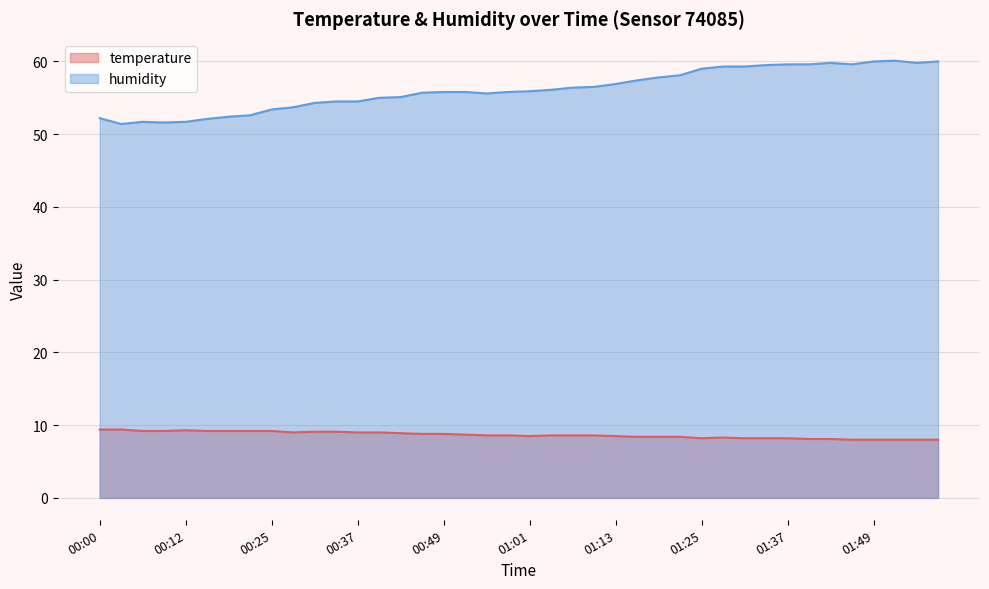

At which category is the sum across all series the highest?

01:52